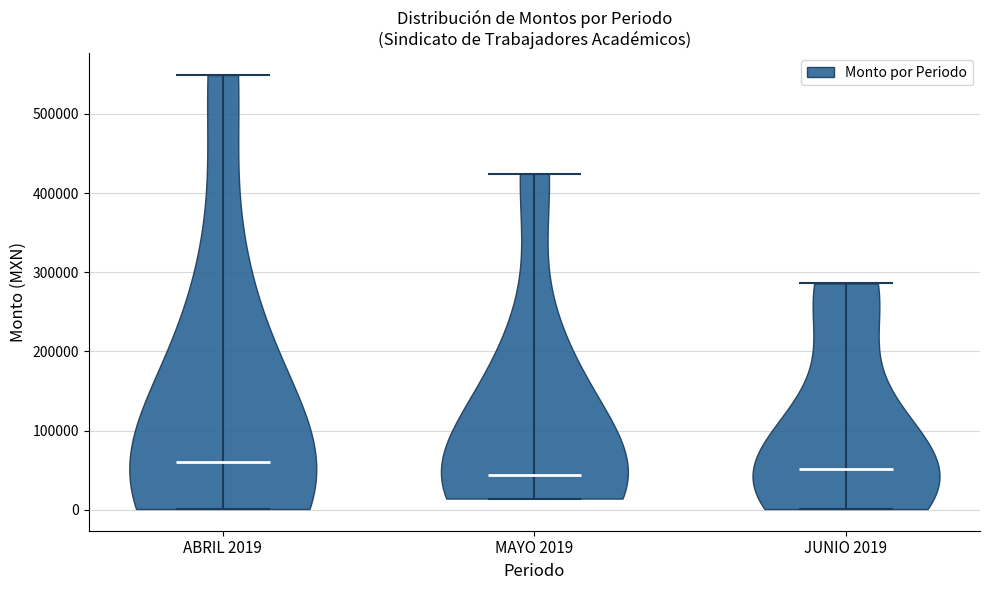

Reading left to right, read every violin against the y-axis: where its median line is, and the lowest and highest points it reaches. The values are not printed on the chart, so give them approximately, as read against the axis.

ABRIL 2019: median line 60000, lowest point 0, highest point 550000
MAYO 2019: median line 40000, lowest point 10000, highest point 420000
JUNIO 2019: median line 50000, lowest point 0, highest point 290000